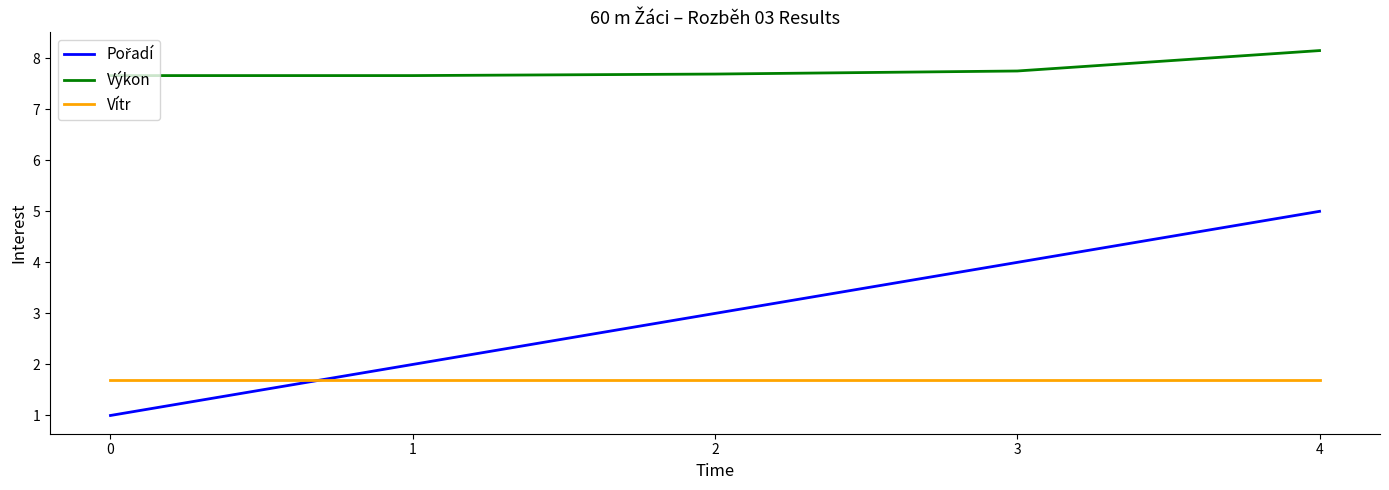

Which series has the largest total across all categories?

Výkon